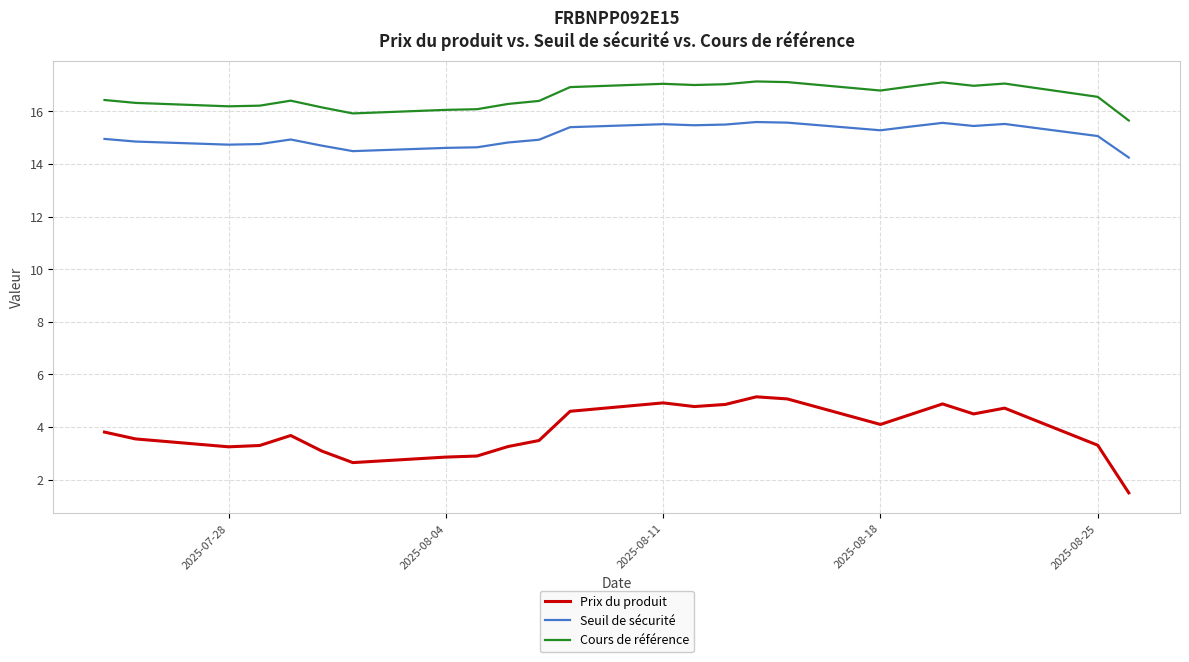

True or false: Seuil de sécurité and Prix du produit intersect in this chart.

False